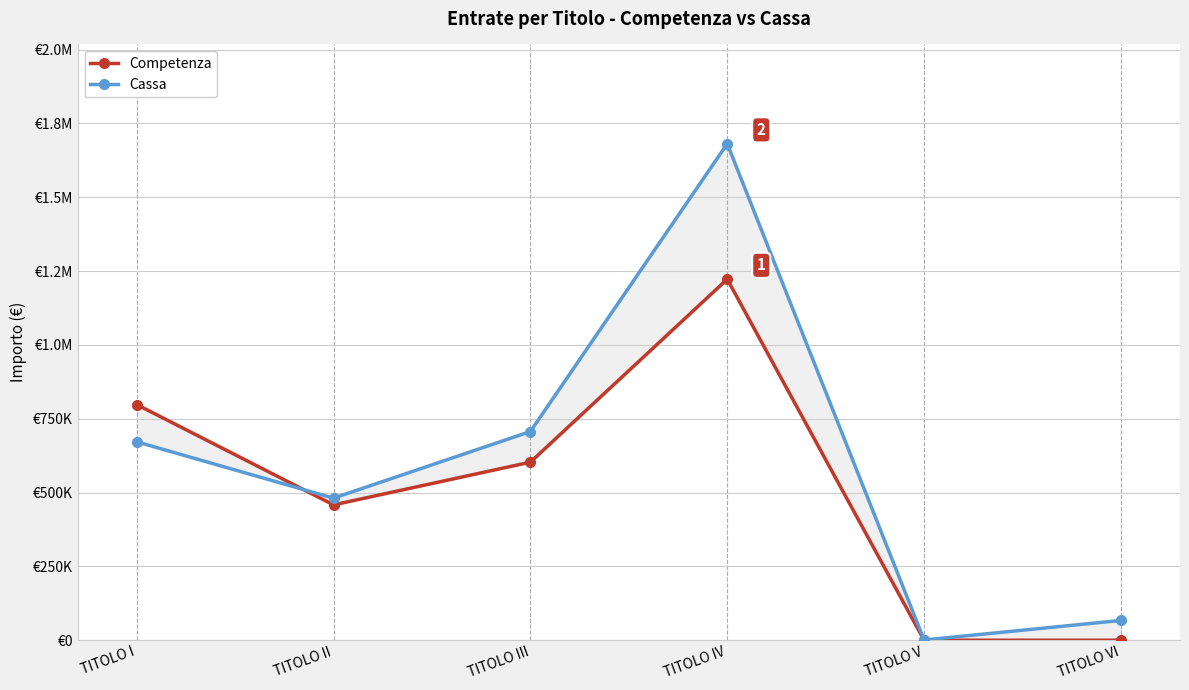

How many times do Competenza and Cassa cross each other?

1